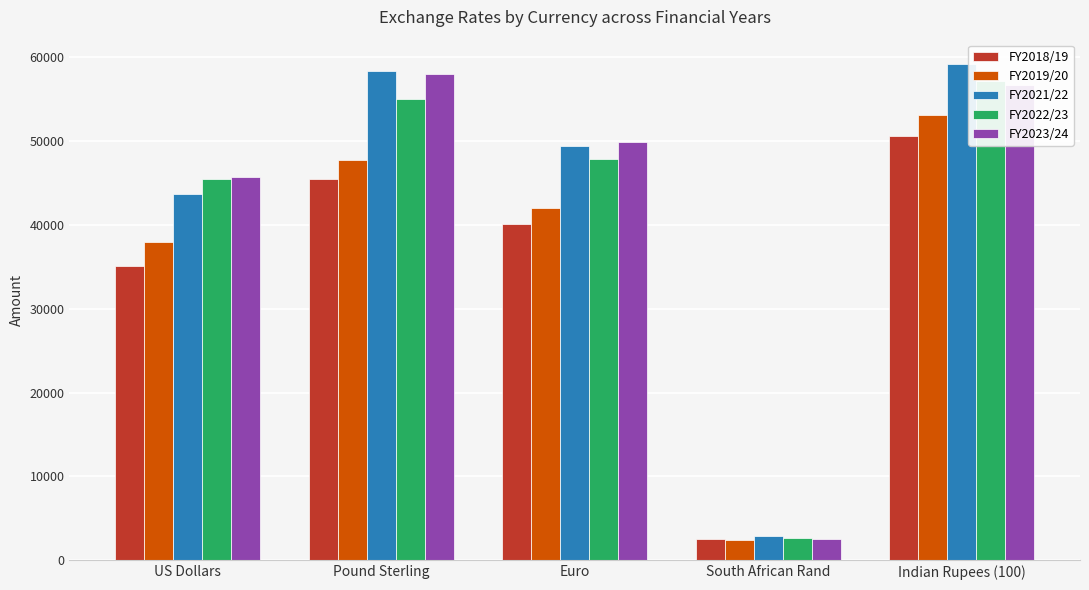

What is the value of the FY2021/22 bar at the 3rd from the left?

49410